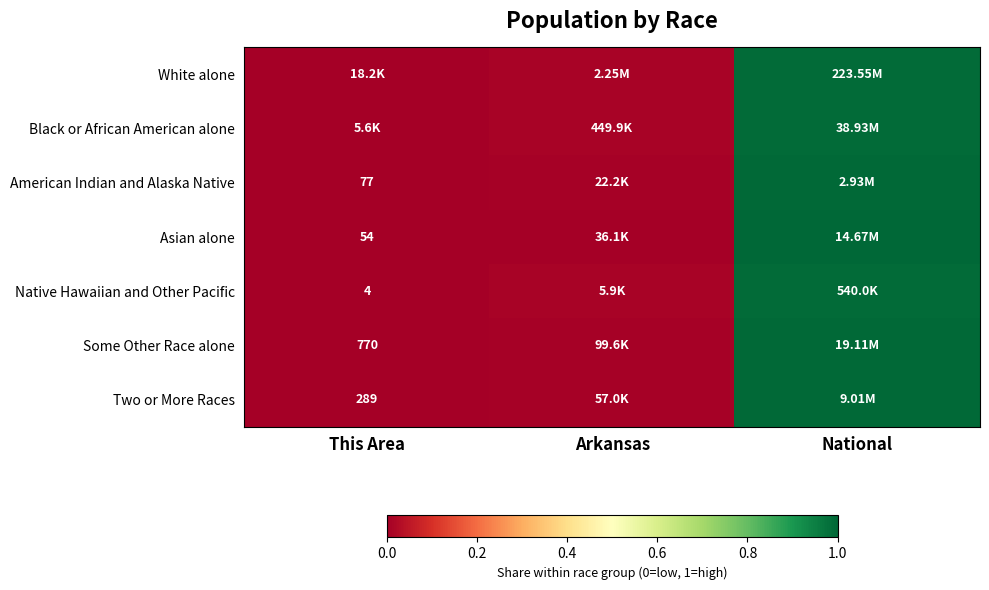

At which category is the sum across all series the highest?

National